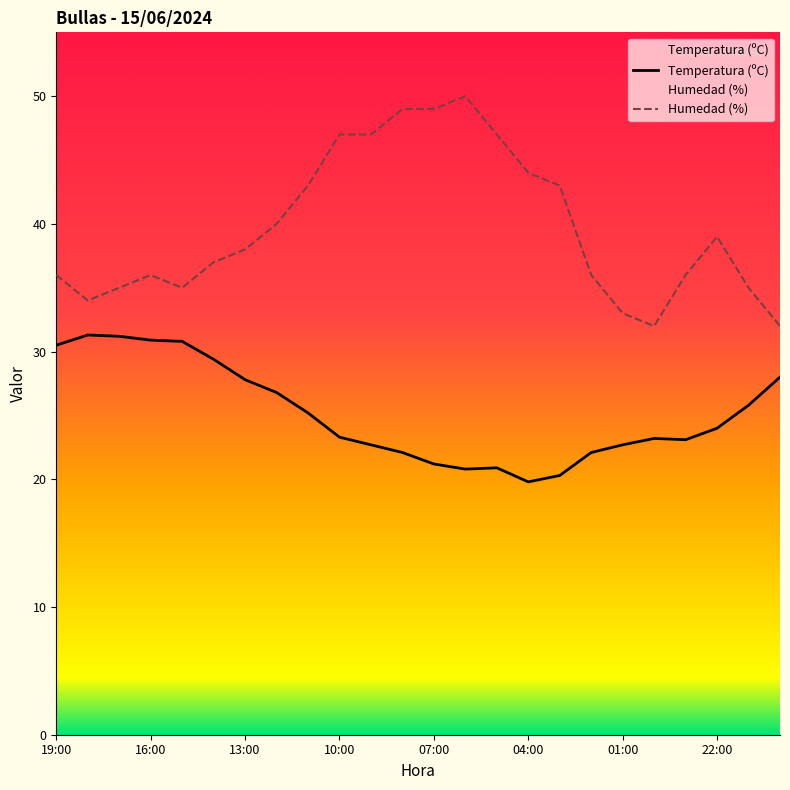

Reading right to left, transcribe all the data shown in this chart.

Temperatura (ºC): 20:00=28.0	21:00=25.8	22:00=24.0	23:00=23.1	00:00=23.2	01:00=22.7	02:00=22.1	03:00=20.3	04:00=19.8	05:00=20.9	06:00=20.8	07:00=21.2	08:00=22.1	09:00=22.7	10:00=23.3	11:00=25.2	12:00=26.8	13:00=27.8	14:00=29.4	15:00=30.8	16:00=30.9	17:00=31.2	18:00=31.3	19:00=30.5
Humedad (%): 20:00=32.0	21:00=35.0	22:00=39.0	23:00=36.0	00:00=32.0	01:00=33.0	02:00=36.0	03:00=43.0	04:00=44.0	05:00=47.0	06:00=50.0	07:00=49.0	08:00=49.0	09:00=47.0	10:00=47.0	11:00=43.0	12:00=40.0	13:00=38.0	14:00=37.0	15:00=35.0	16:00=36.0	17:00=35.0	18:00=34.0	19:00=36.0